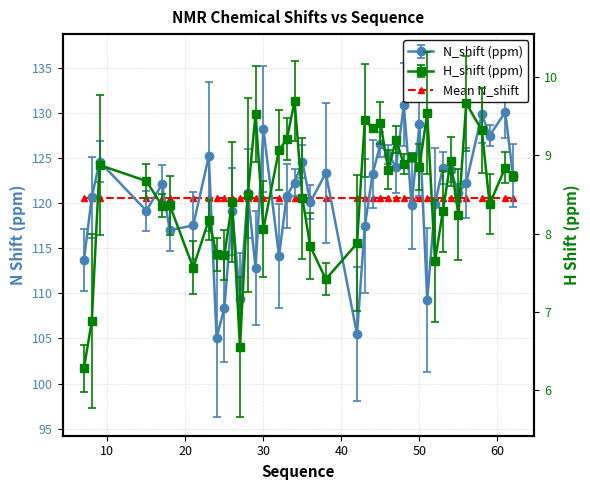

Read the X_shift value at 59.

8.4